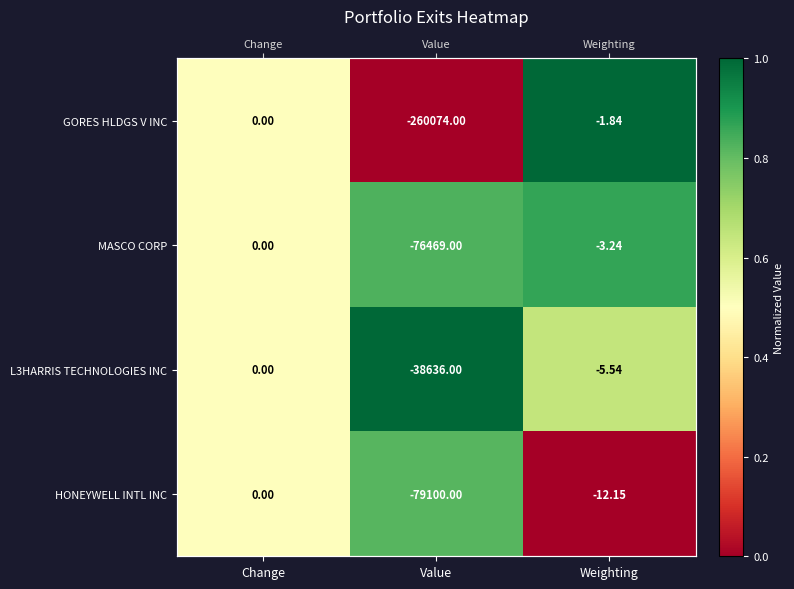

Is the value of HONEYWELL INTL INC at Weighting greater than the value of L3HARRIS TECHNOLOGIES INC at Weighting?

No